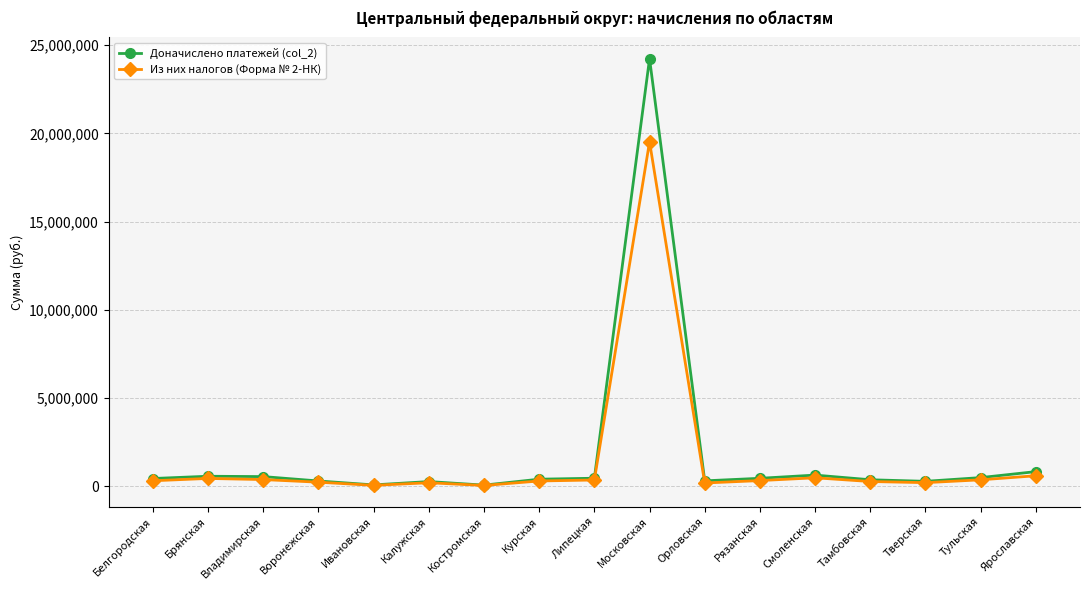

What is the minimum value shown in the chart?

50250